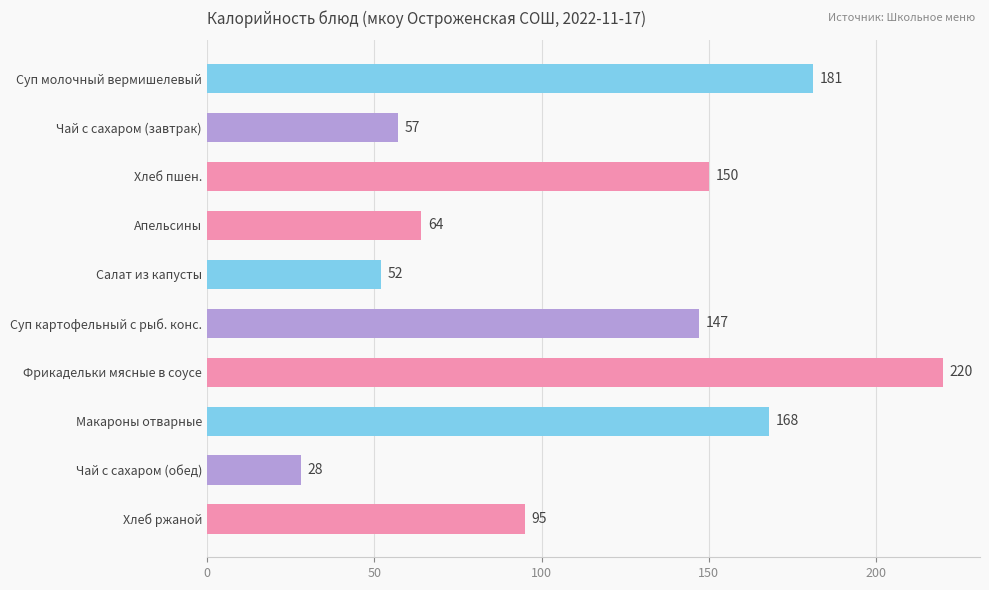

What is the average value?

116